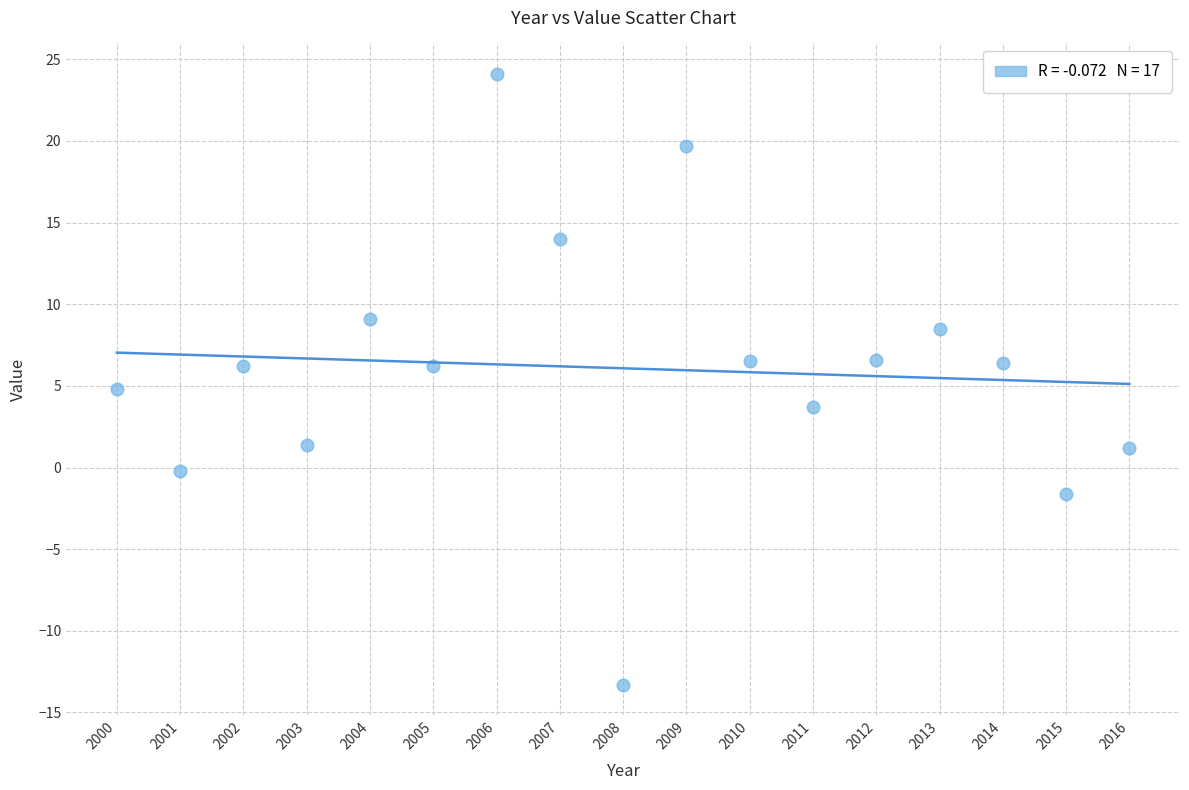

What is the range of X values (max minus min)?

16.0